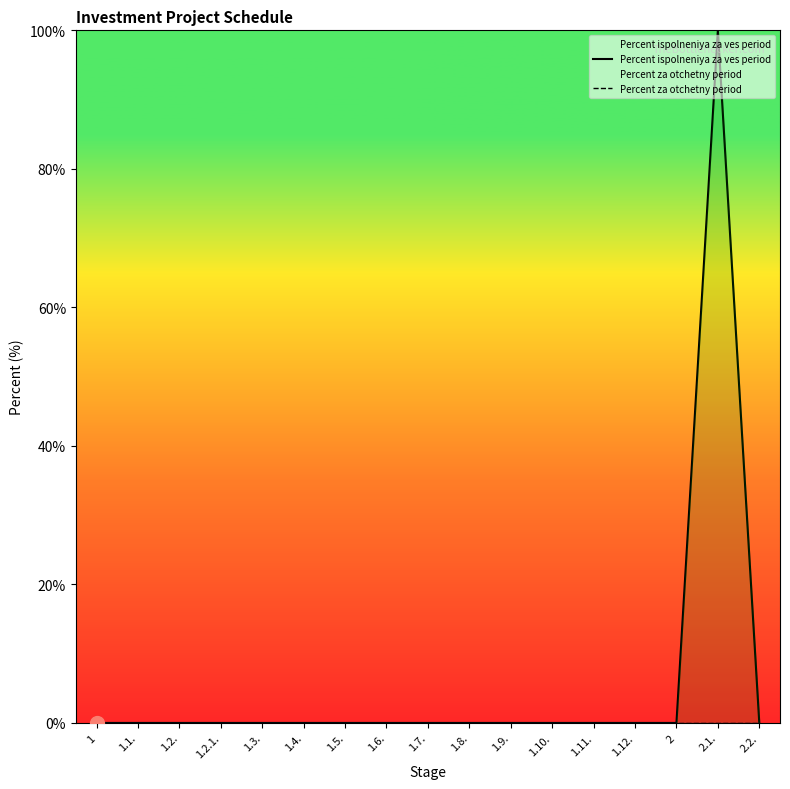

How many data points in Percent ispolneniya za ves period are above 0?

1